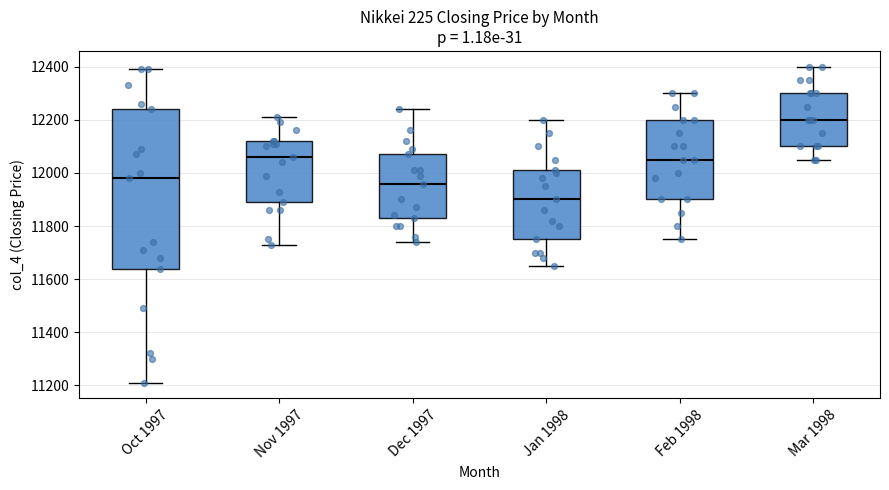

Which box is the tallest, from its lower edge to its upper edge?

Oct 1997